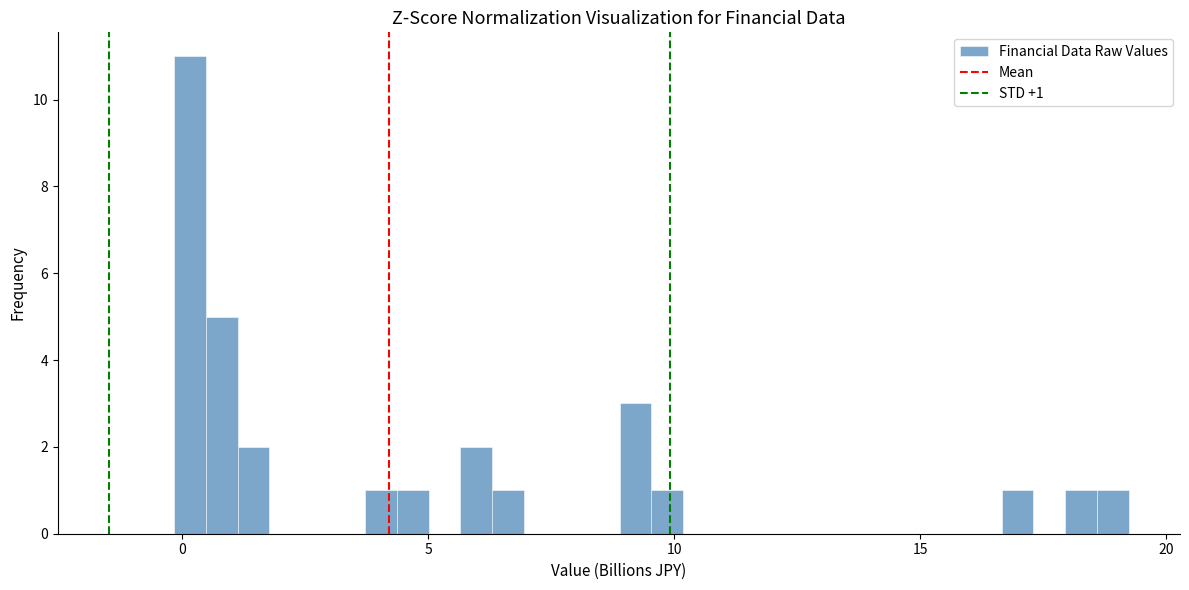

Read against the x-axis, roughly where is the centre of the tallest bar?

0.0